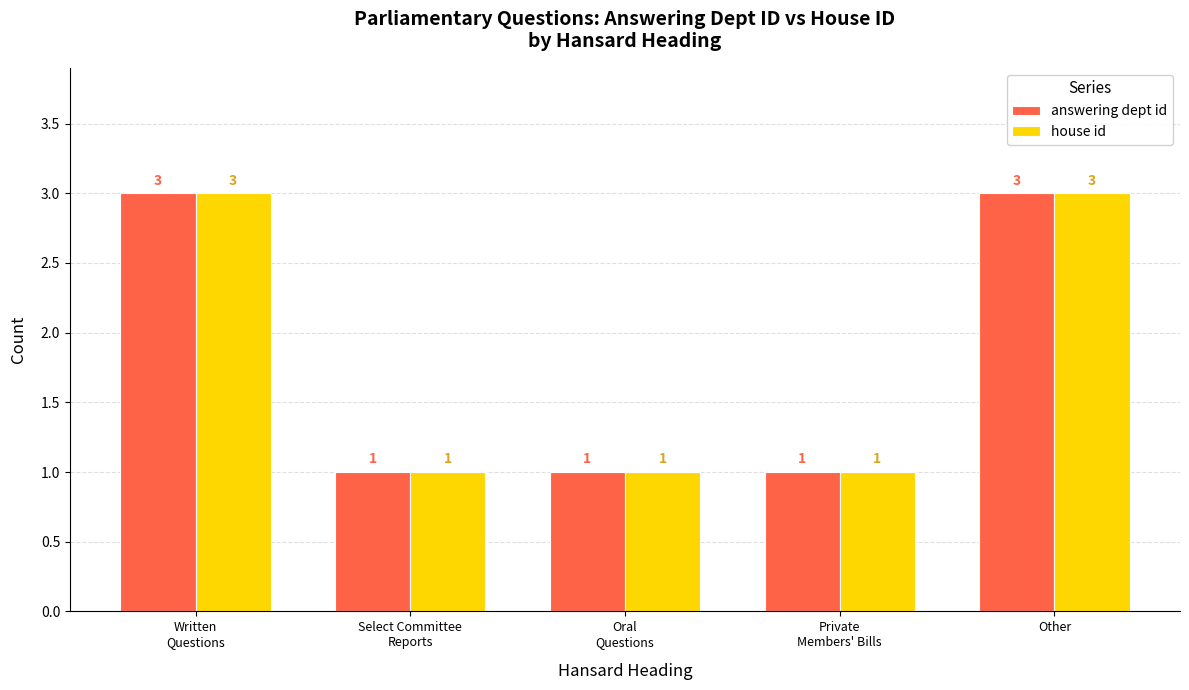

What is the maximum value for house id?

3